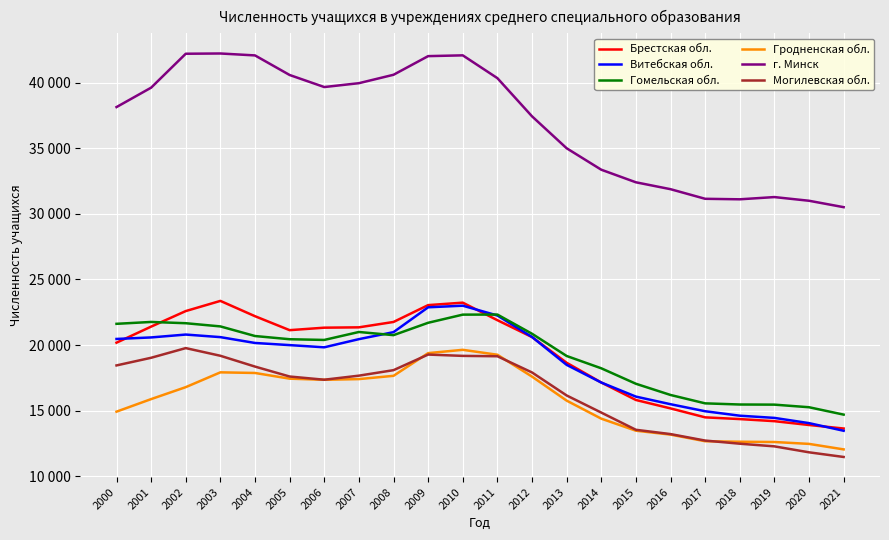

At which category is the sum across all series the highest?

2010